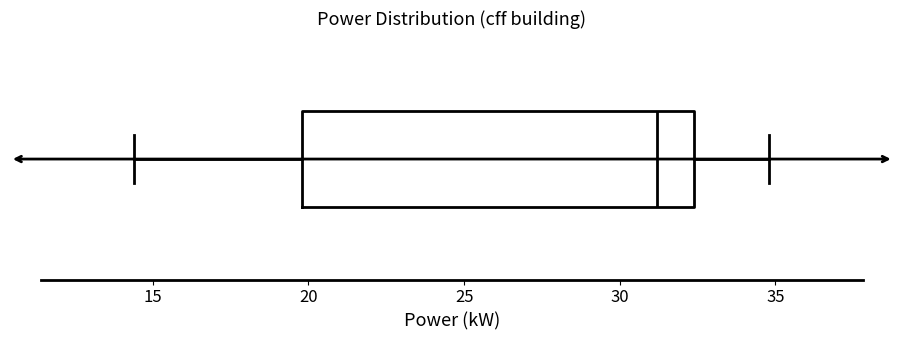

Read this box plot against the x-axis: the position of the median line, the range covered by the box, and the ends of both whiskers. The values are not printed on the chart, so give them approximately, as read against the axis.

median 31.0, box 20.0 to 32.5, whiskers 14.5 to 35.0